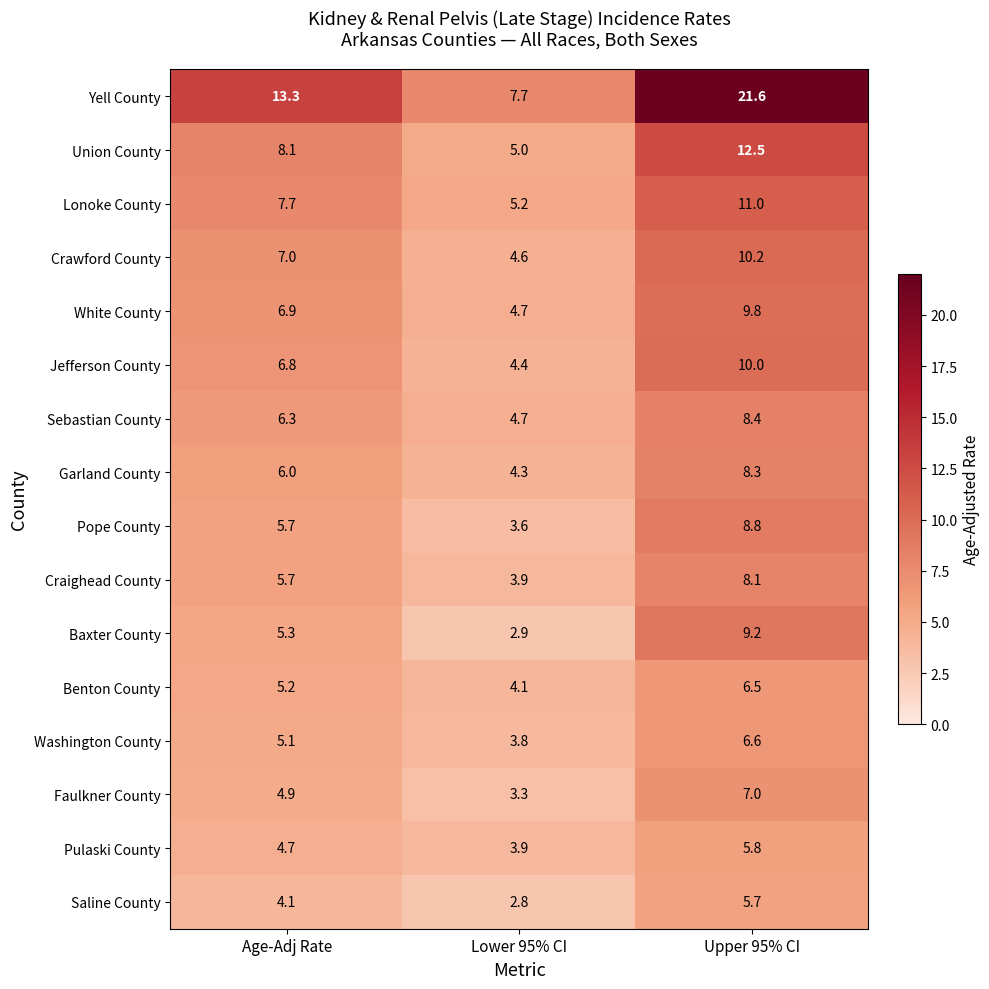

Which series has the largest range (max minus min)?

Yell County